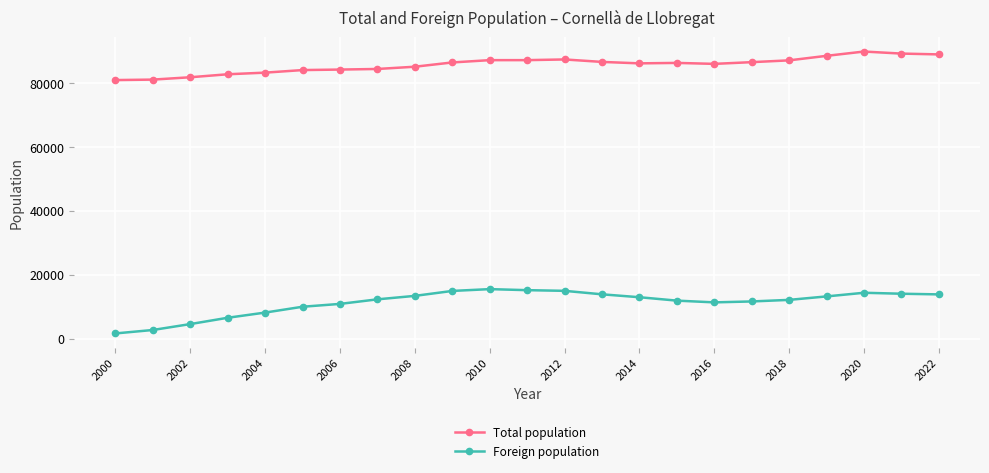

Count the number of categories in the chart.

23